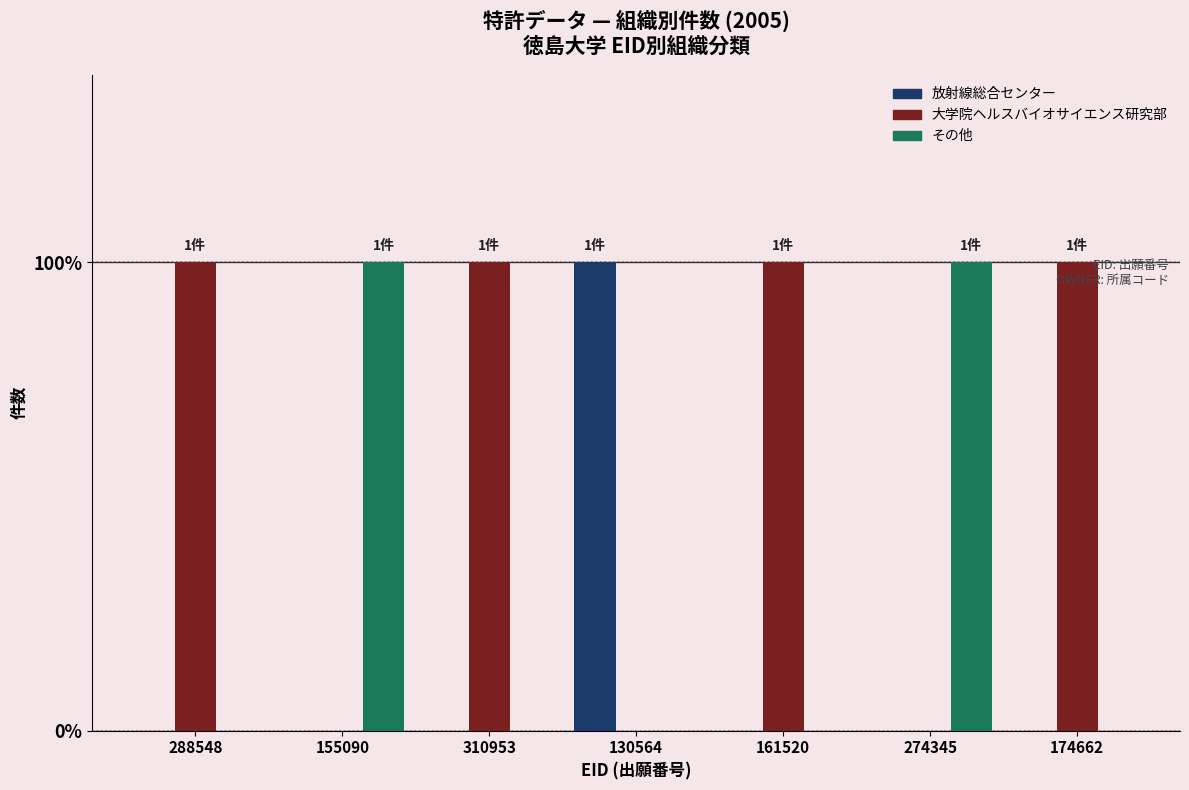

What are all the series names shown in the legend?

放射線総合センター, 大学院ヘルスバイオサイエンス研究部, その他